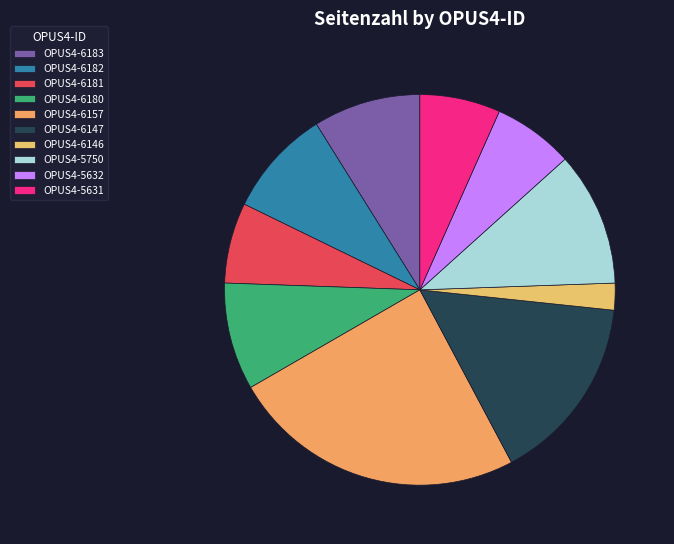

How many slices are in this pie chart?

10